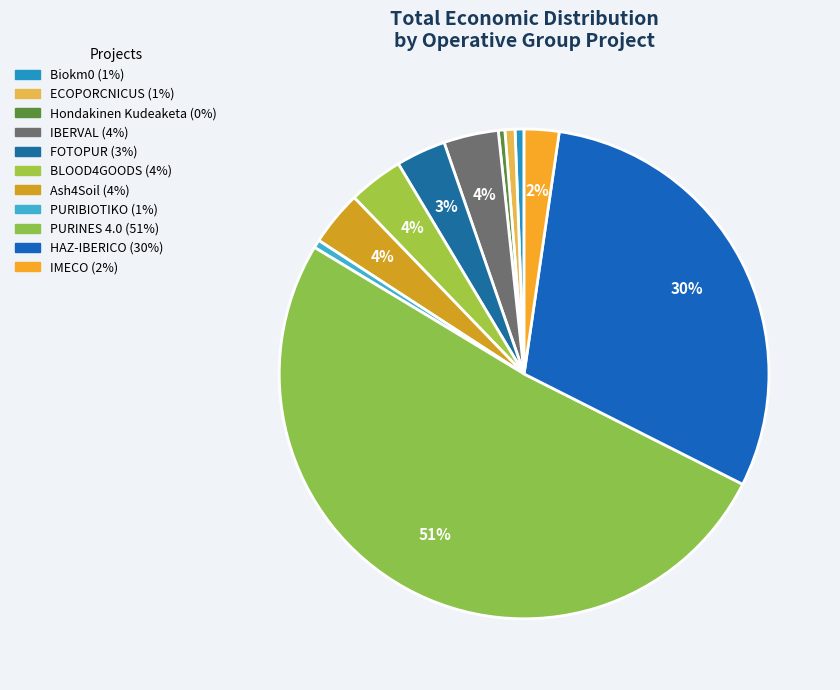

How many slices are in this pie chart?

11